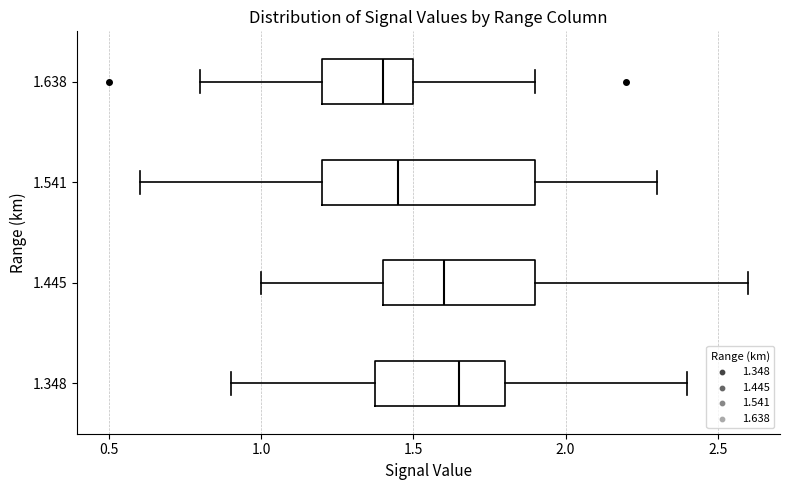

Where does the right whisker of the box at y = 1.541 end on the x-axis? The values are not printed on the chart, so give them approximately, as read against the axis.

2.30